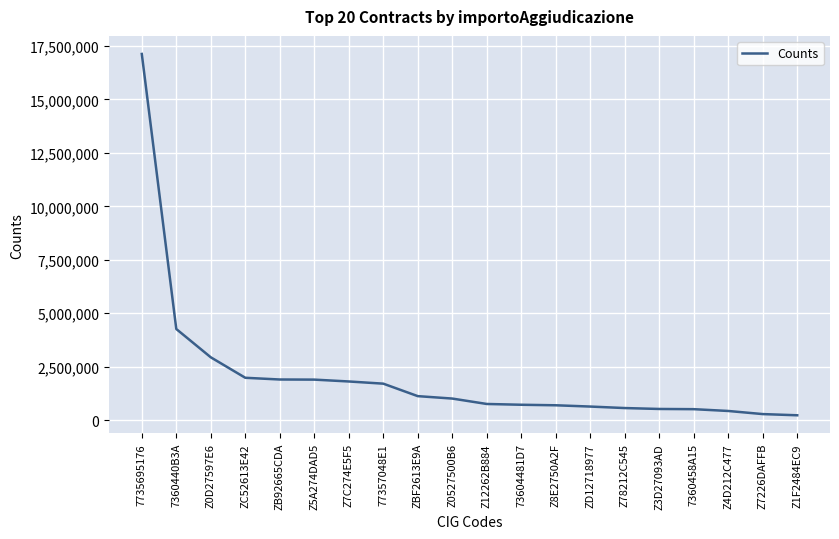

At which label is the value closest to 8677794?

7360440B3A